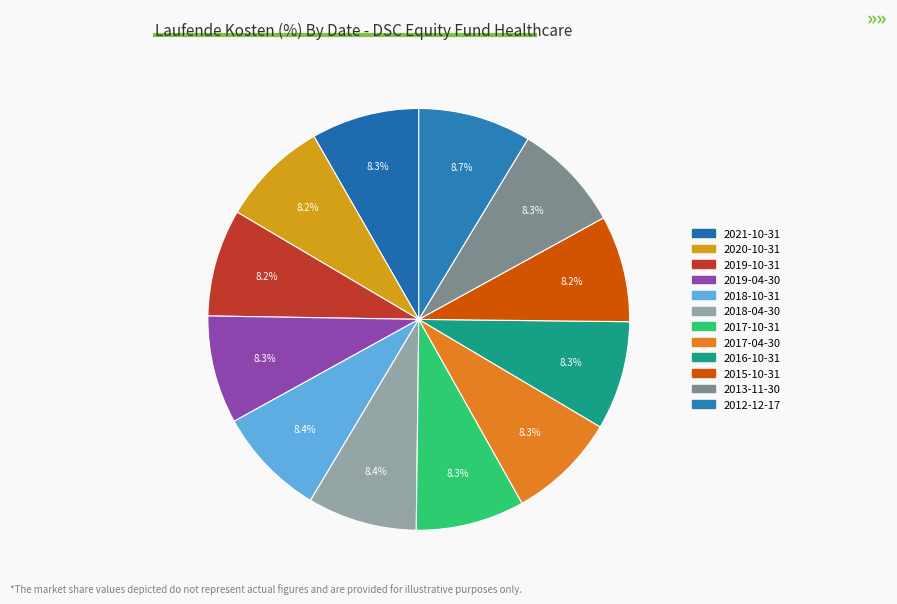

How many segments does this pie chart have?

12